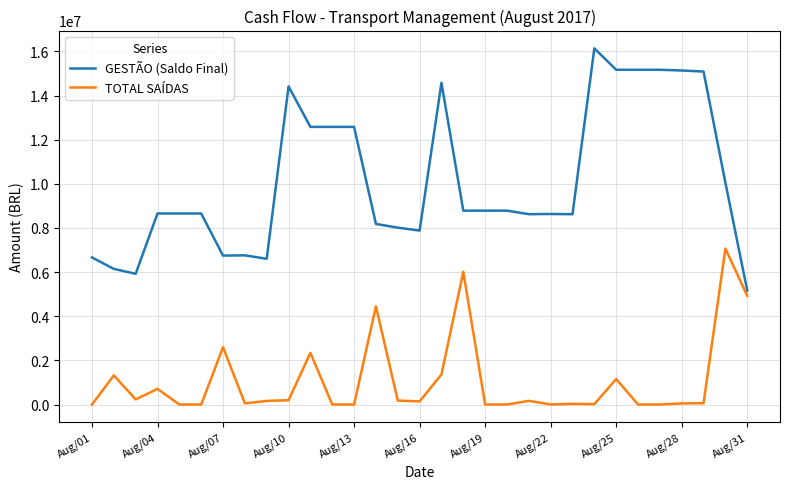

Which series has the largest total across all categories?

GESTÃO (Saldo Final)